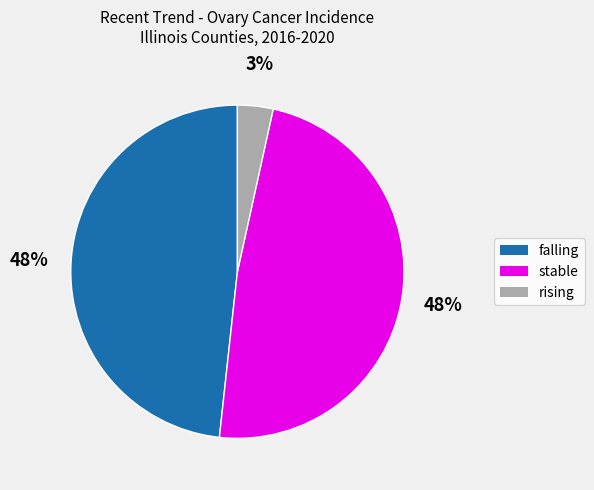

Is it true that falling is 48% of the pie?

True